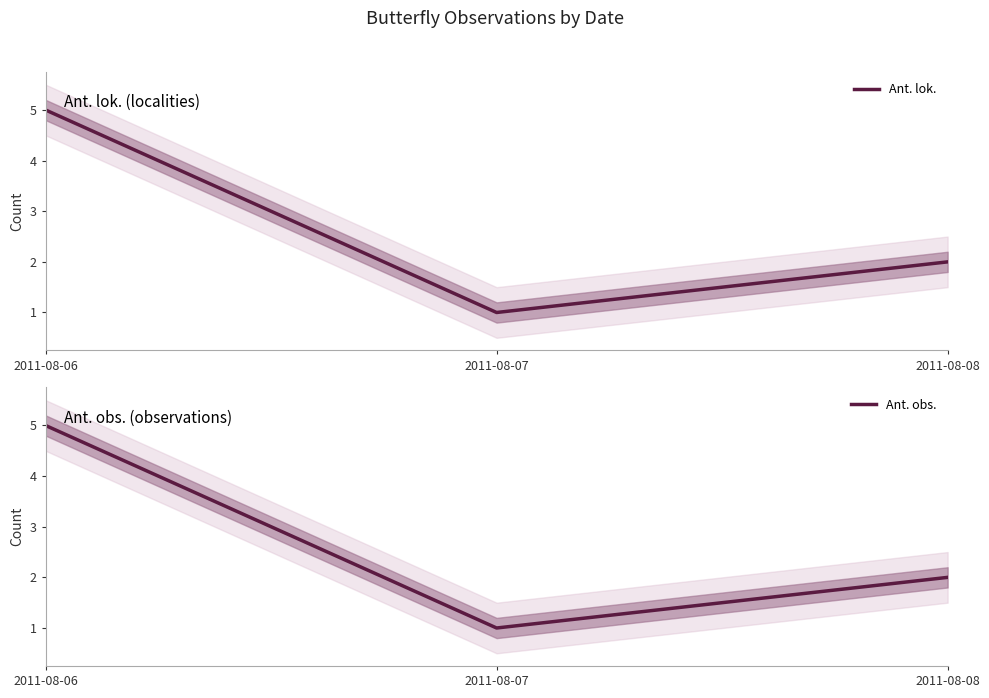

Which has a higher value, 2011-08-06 or 2011-08-07?

2011-08-06